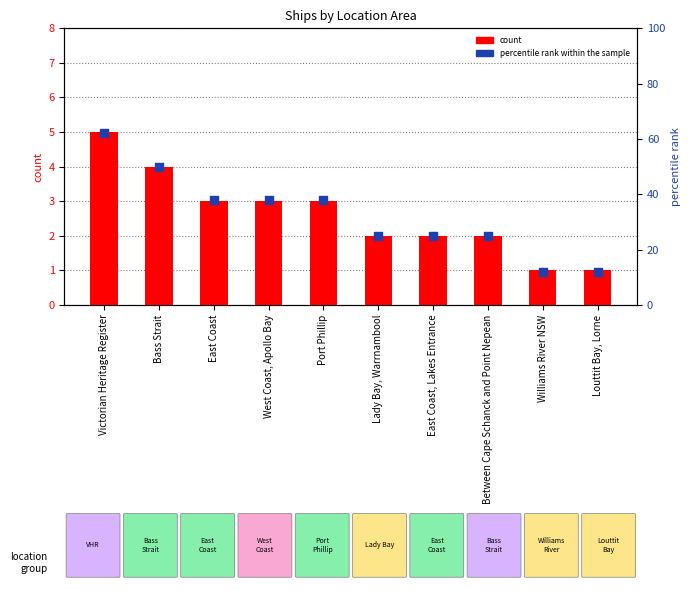

Is the value of percentile rank within the sample at Between Cape Schanck and Point Nepean greater than the value of count at Victorian Heritage Register?

Yes